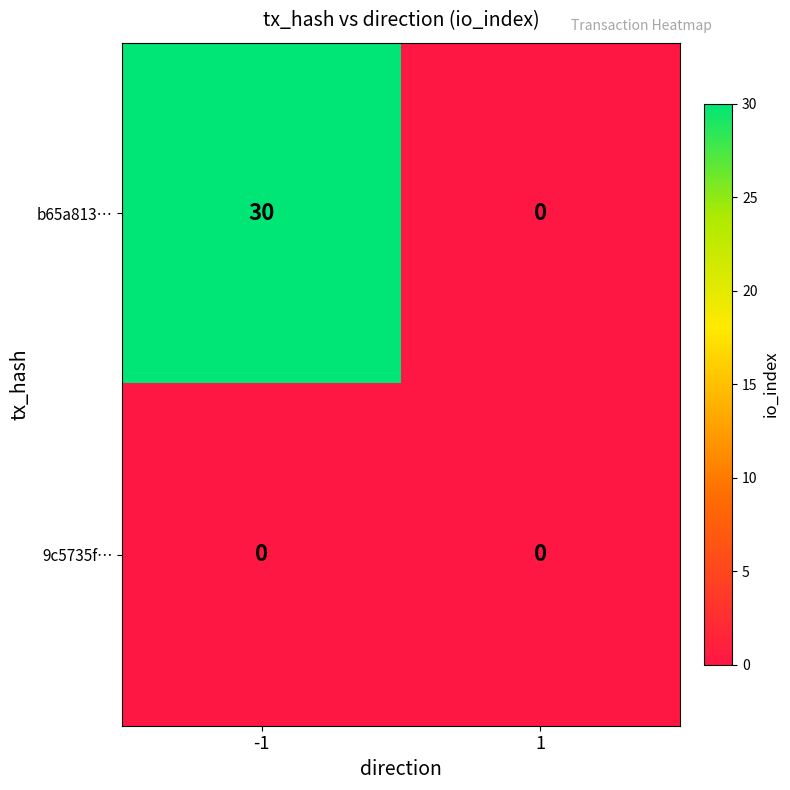

What is the sum of all b65a813… values?

30